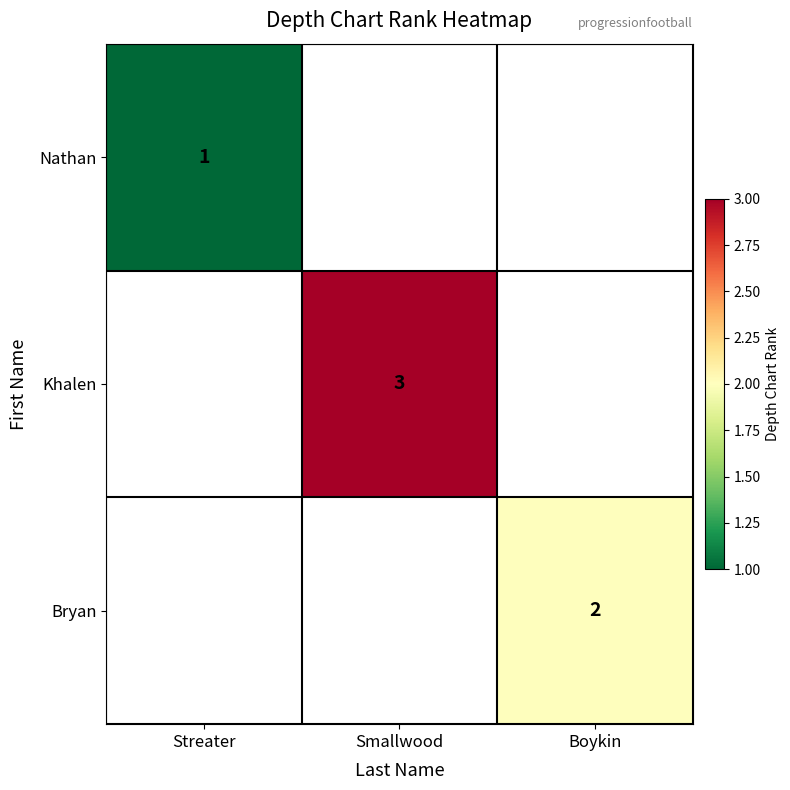

The value of Bryan at Boykin is 2. True or false?

True